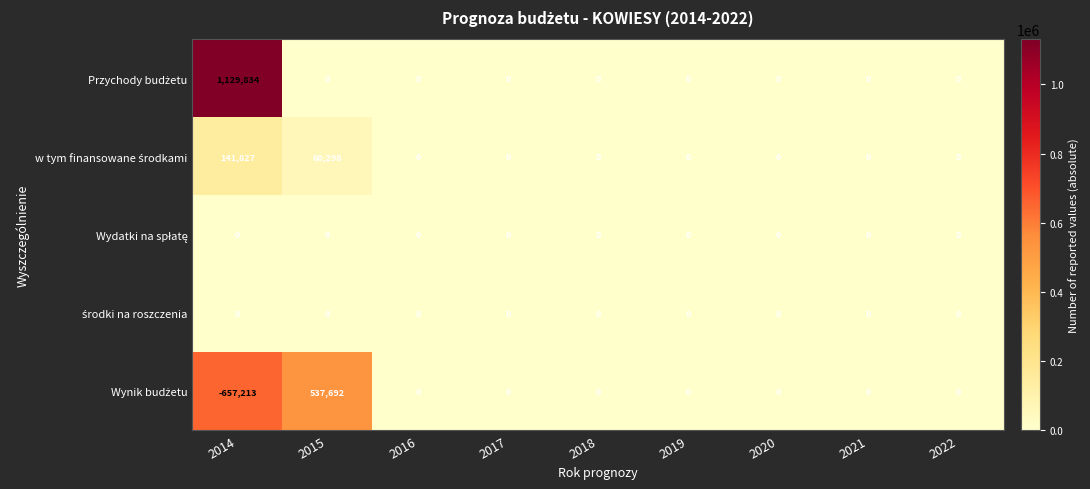

Which category has the lowest value across all series?

2014